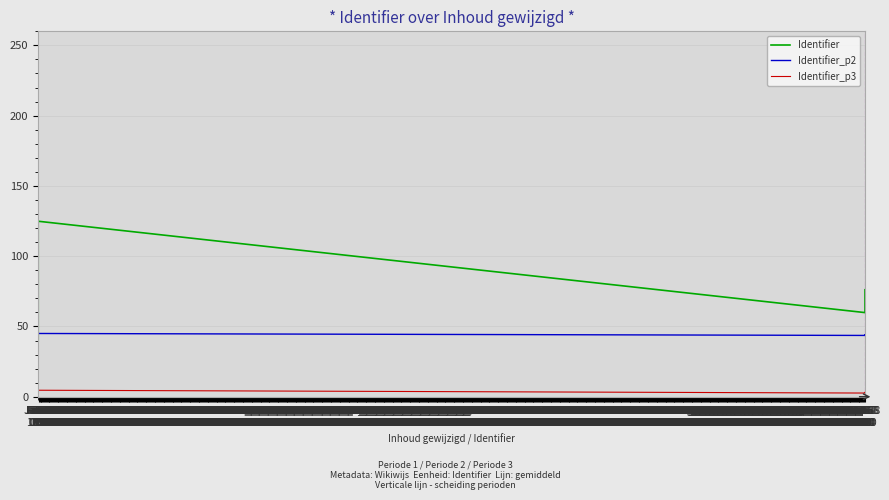

What is the highest value of the Identifier_p2 series?

45.0